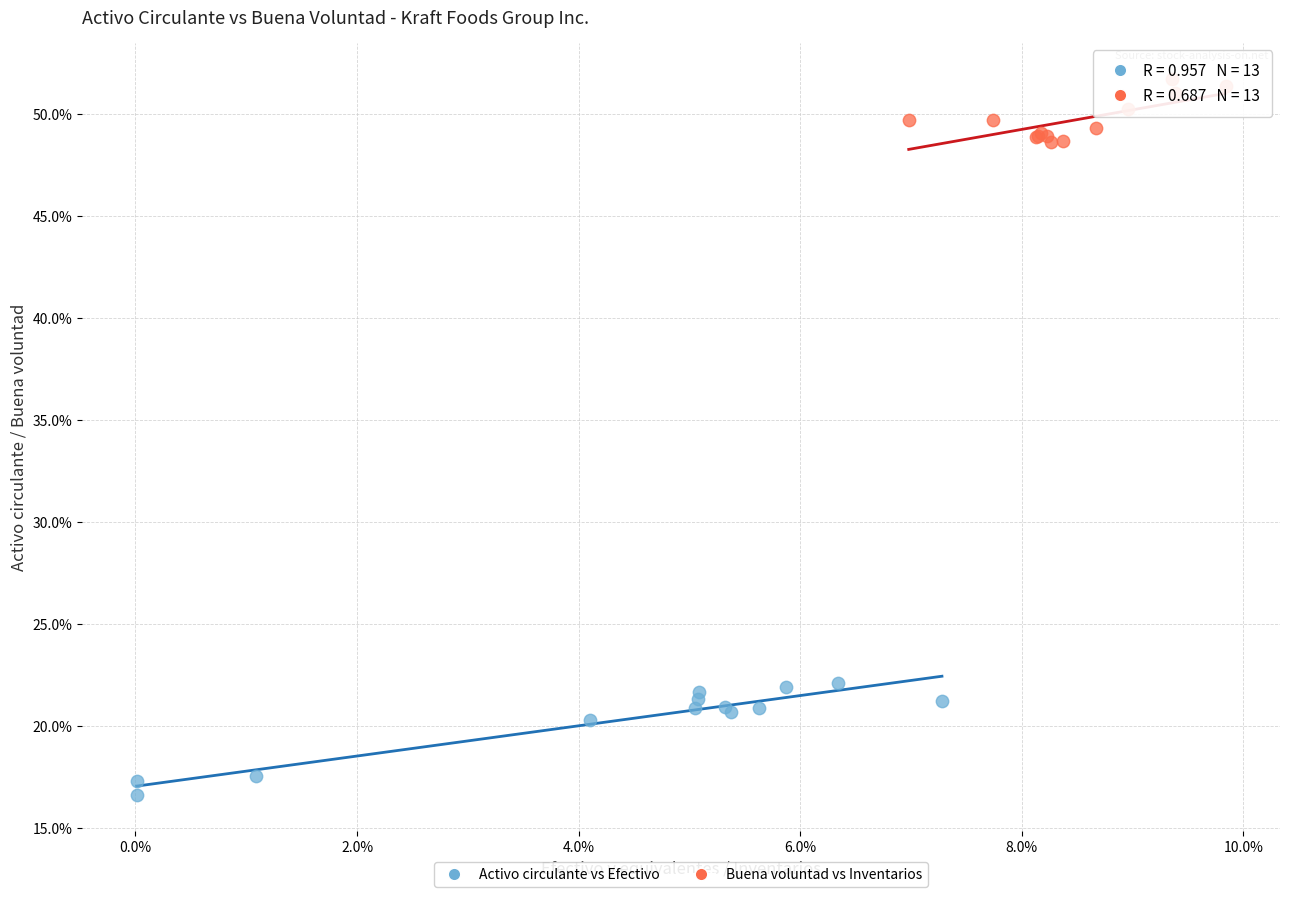

What are all the series names shown in the legend?

Activo circulante vs Efectivo, Buena voluntad vs Inventarios